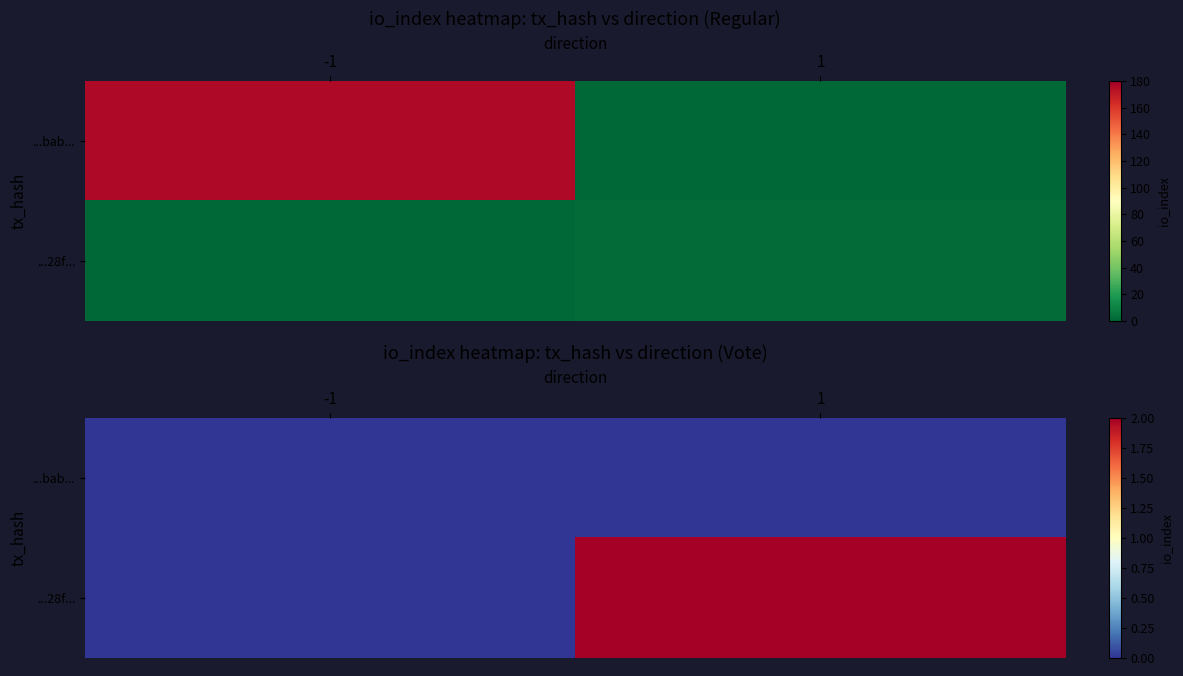

How many data points does each series have?

2